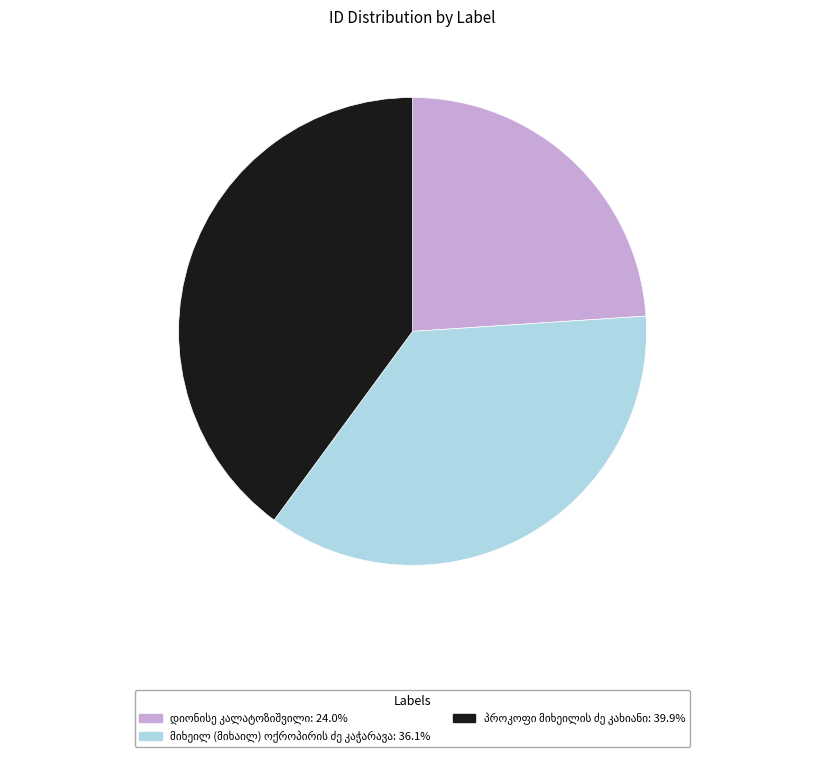

Does any single category account for the majority?

No